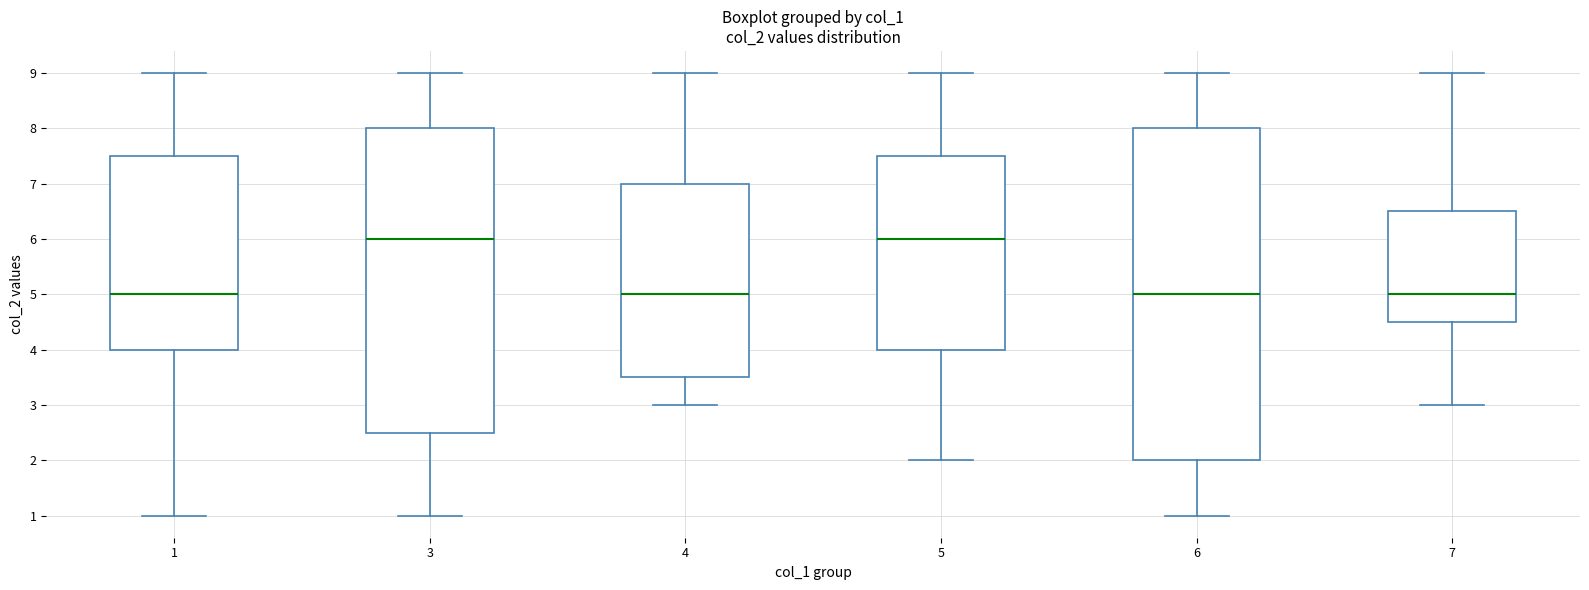

Reading left to right, read every box against the y-axis: the position of its median line, the range the box covers, and the ends of its whiskers. The values are not printed on the chart, so give them approximately, as read against the axis.

1: median 5.0, box 4.0 to 7.5, whiskers 1.0 to 9.0
3: median 6.0, box 2.5 to 8.0, whiskers 1.0 to 9.0
4: median 5.0, box 3.5 to 7.0, whiskers 3.0 to 9.0
5: median 6.0, box 4.0 to 7.5, whiskers 2.0 to 9.0
6: median 5.0, box 2.0 to 8.0, whiskers 1.0 to 9.0
7: median 5.0, box 4.5 to 6.5, whiskers 3.0 to 9.0